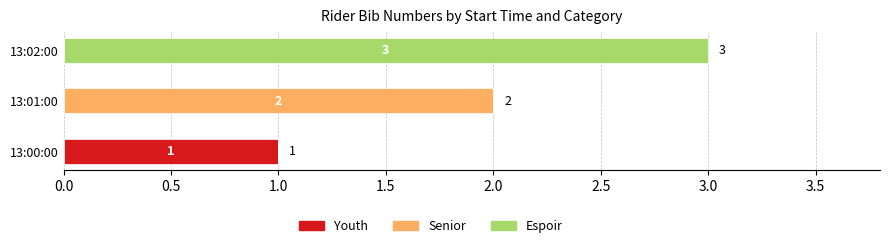

True or false: Youth has a value of 0 at 13:01:00.

True